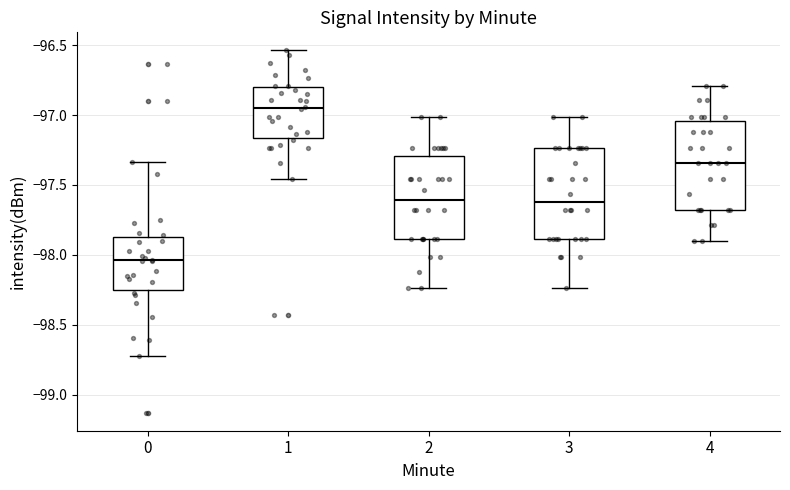

Where does the median line of the box at x = 0 sit on the y-axis? The values are not printed on the chart, so give them approximately, as read against the axis.

-98.05